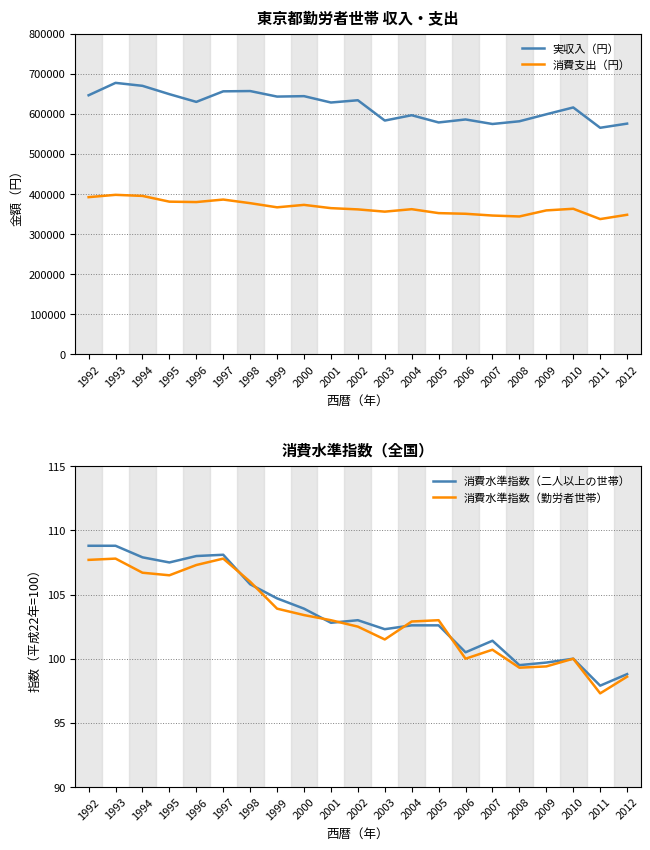

Which category has the highest value in the 消費水準指数（勤労者世帯） series?

1993